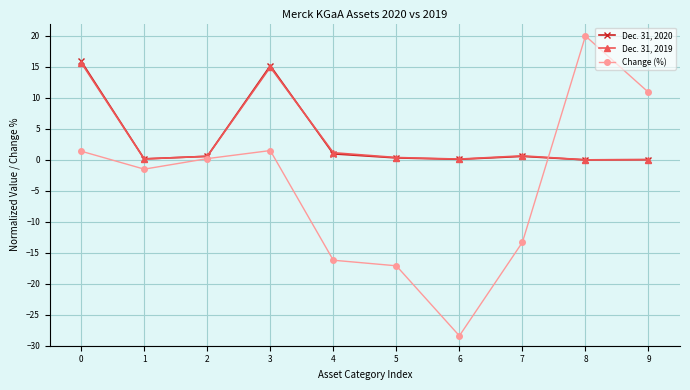

What is the value of the Change (%) point at the 6th from the left?

-17.1